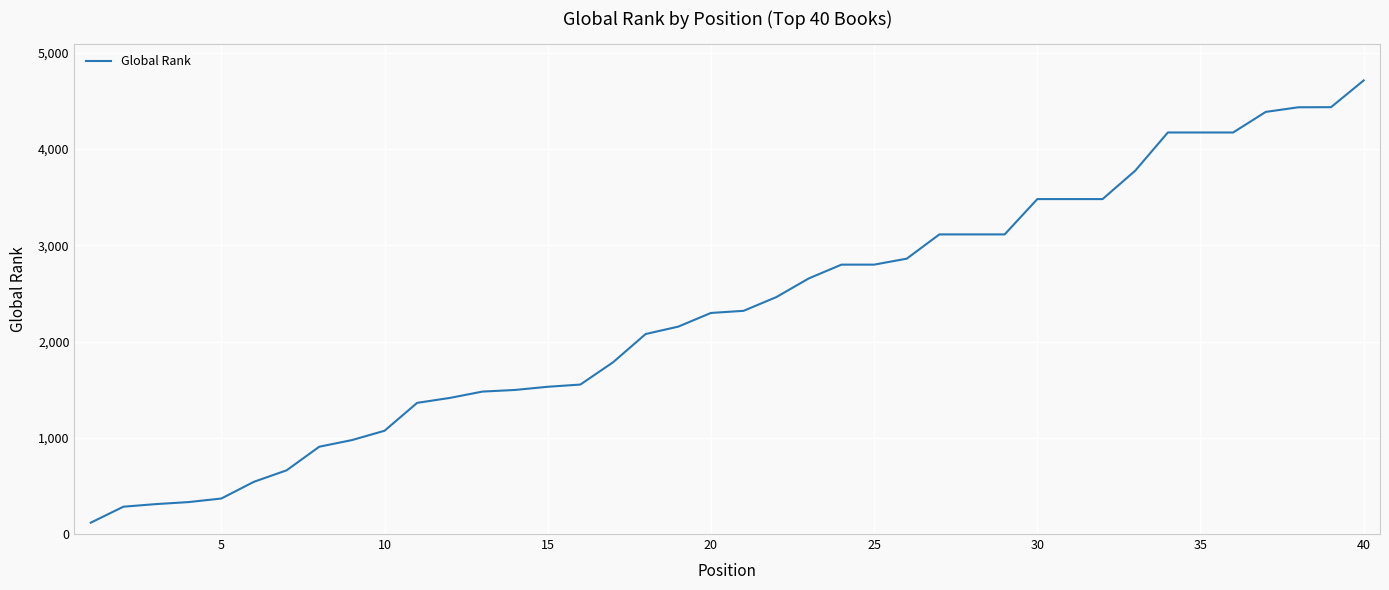

What is the greatest value displayed?

4713